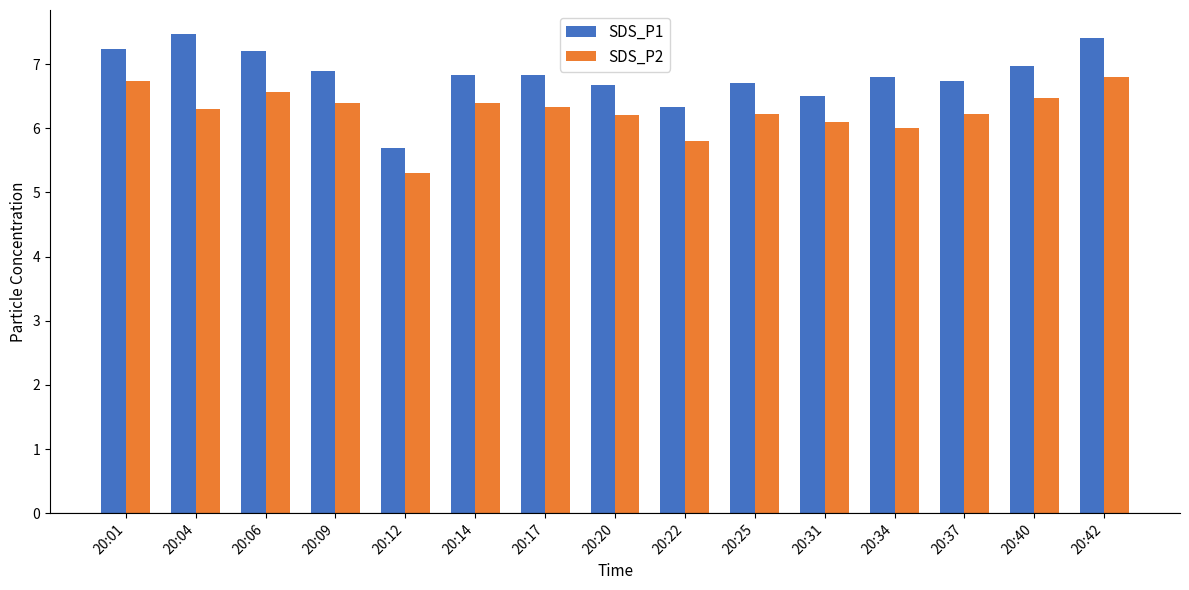

List the series in order of their overall mean, highest first.

SDS_P1, SDS_P2